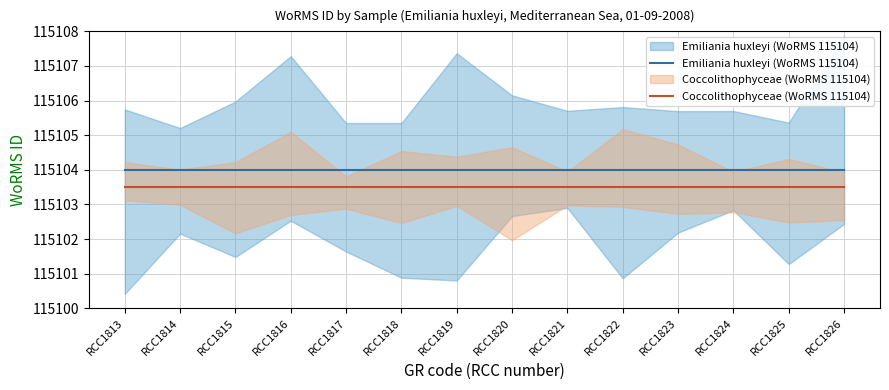

Is it true that Coccolithophyceae (WoRMS 115104) equals 171509.0 at RCC1826?

False